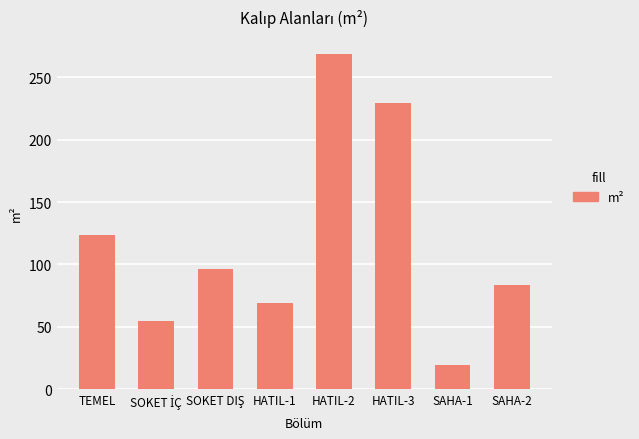

What is the smallest value displayed?

19.5